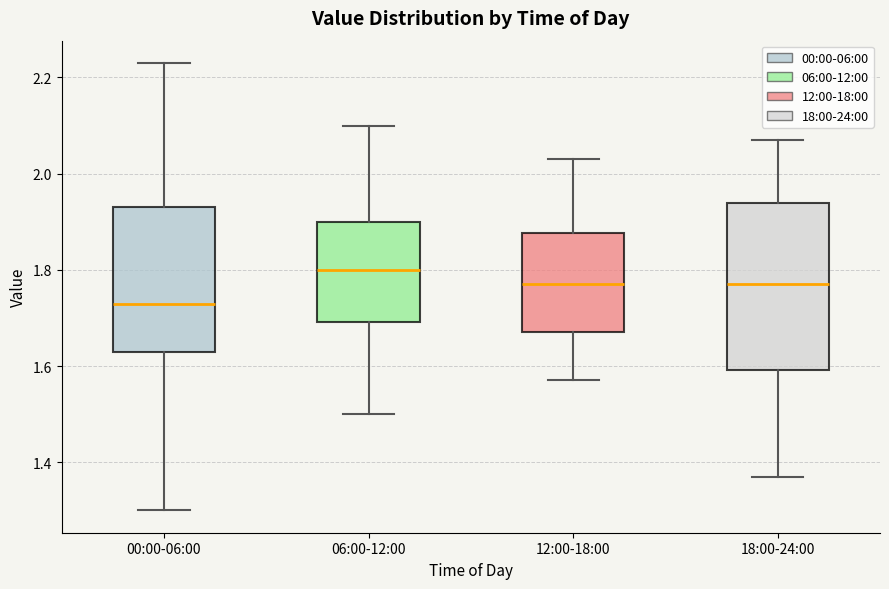

Reading left to right, read every box against the y-axis: the position of its median line, the range the box covers, and the ends of its whiskers. The values are not printed on the chart, so give them approximately, as read against the axis.

00:00-06:00: median 1.74, box 1.64 to 1.94, whiskers 1.30 to 2.24
06:00-12:00: median 1.80, box 1.70 to 1.90, whiskers 1.50 to 2.10
12:00-18:00: median 1.78, box 1.68 to 1.88, whiskers 1.58 to 2.04
18:00-24:00: median 1.78, box 1.60 to 1.94, whiskers 1.38 to 2.08